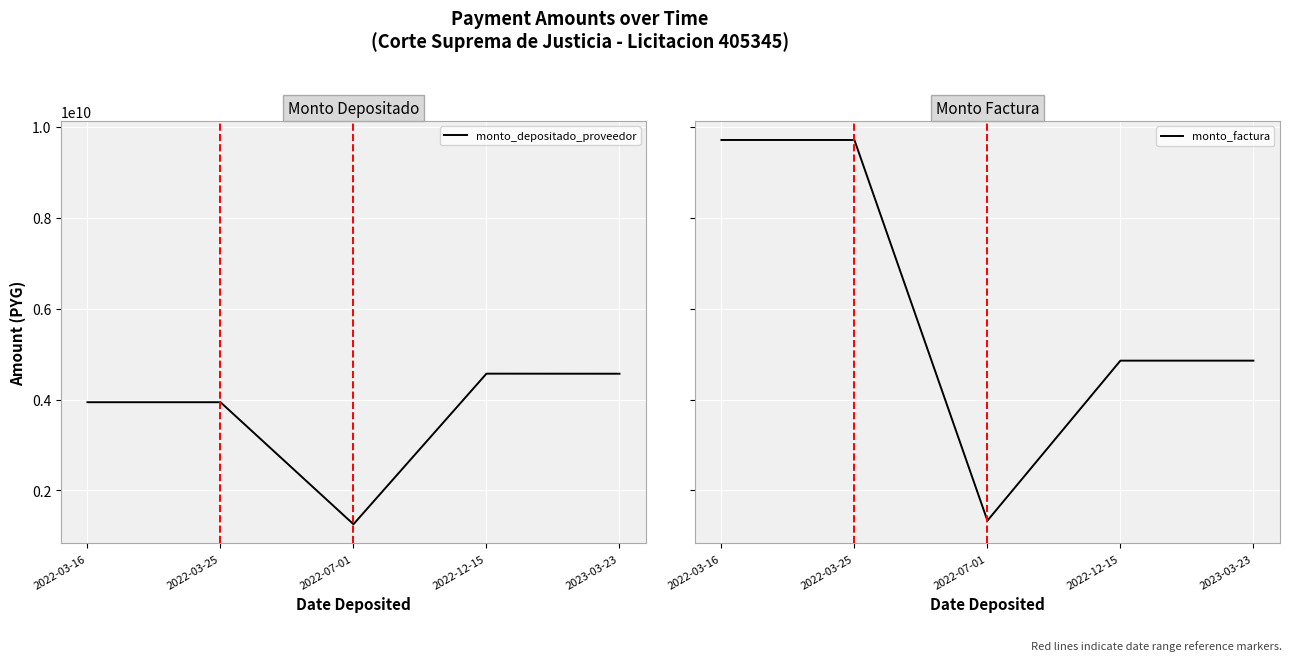

At which category is the sum across all series the highest?

2022-03-16